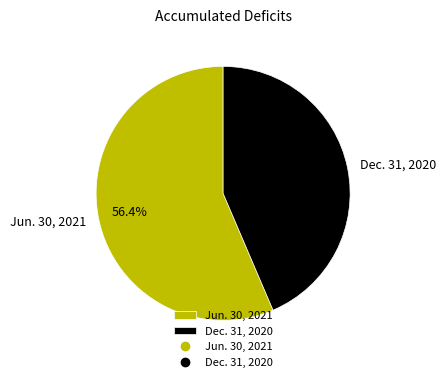

To the nearest percent, what is the difference between the largest and smallest slice percentages?

13%